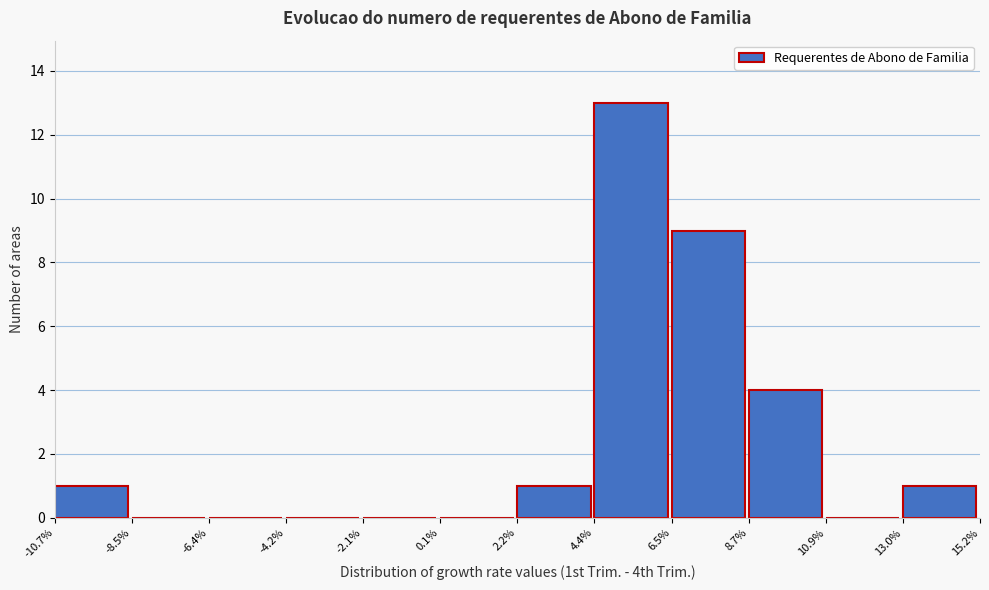

Reading left to right, list all the values displayed in this chart.

-10.7%=1	-8.5%=0	-6.4%=0	-4.2%=0	-2.1%=0	0.1%=0	2.2%=1	4.4%=13	6.5%=9	8.7%=4	10.9%=0	13.0%=1